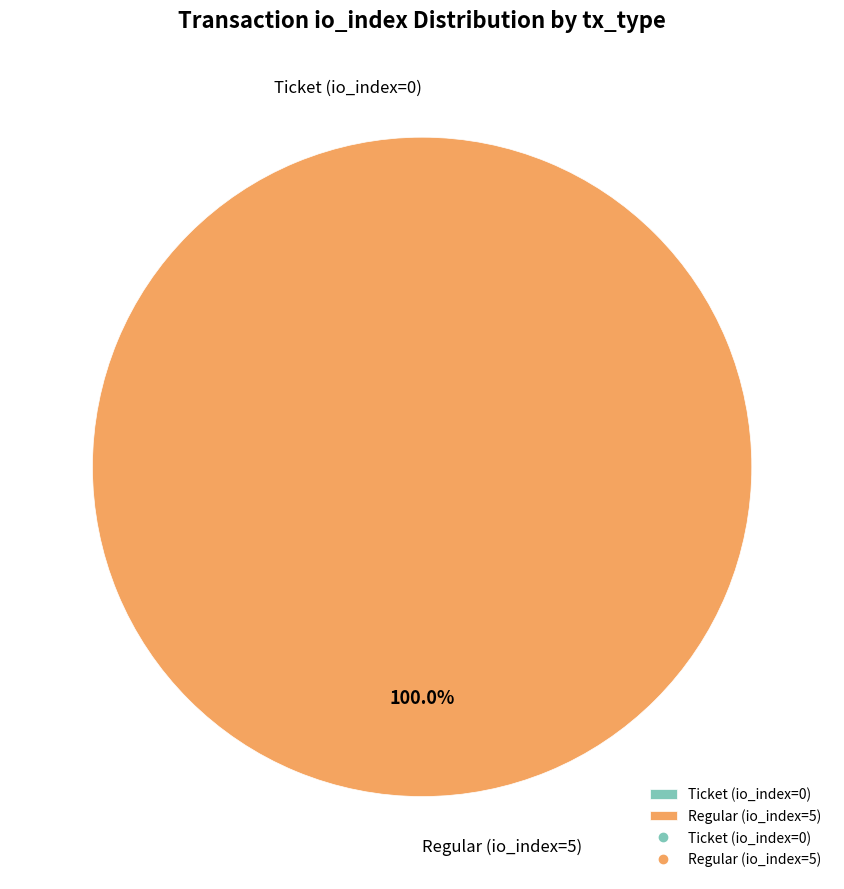

What is the total percentage of Ticket (io_index=0) and Regular (io_index=5)?

100.0%